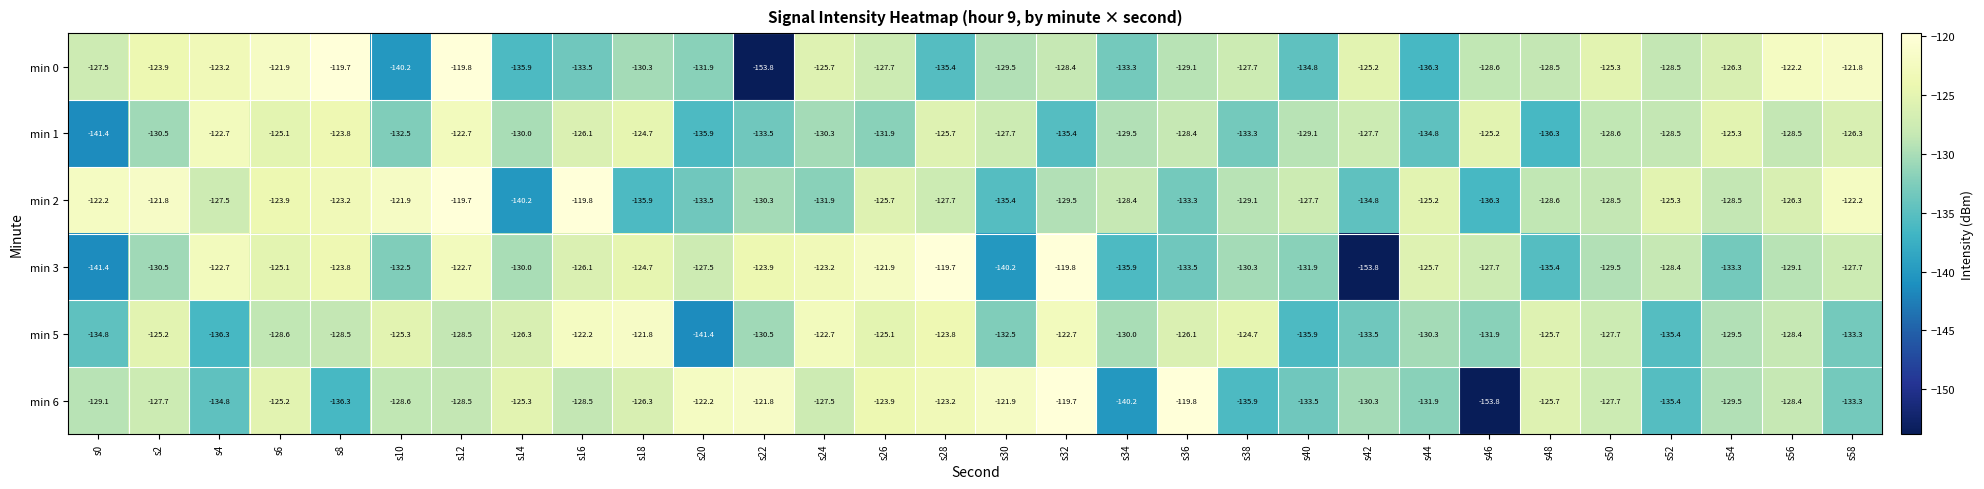

True or false: min 1 has a value of -193.0 at s6.

False